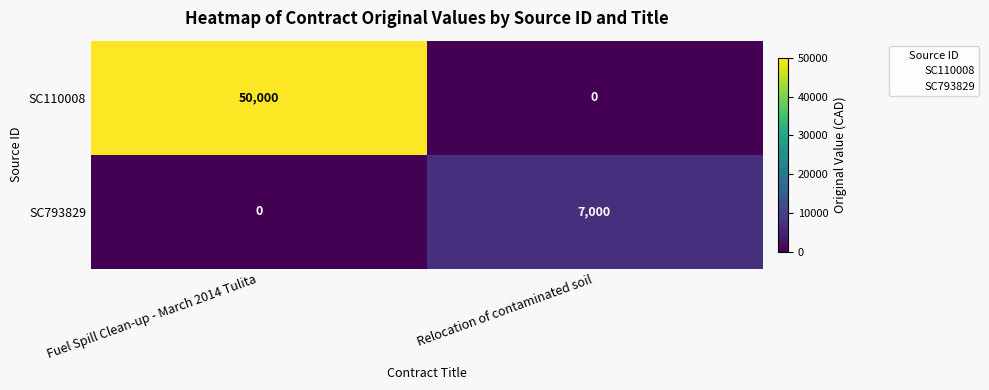

What is the difference between the SC110008 values at Relocation of contaminated soil and Fuel Spill Clean-up - March 2014 Tulita?

50000